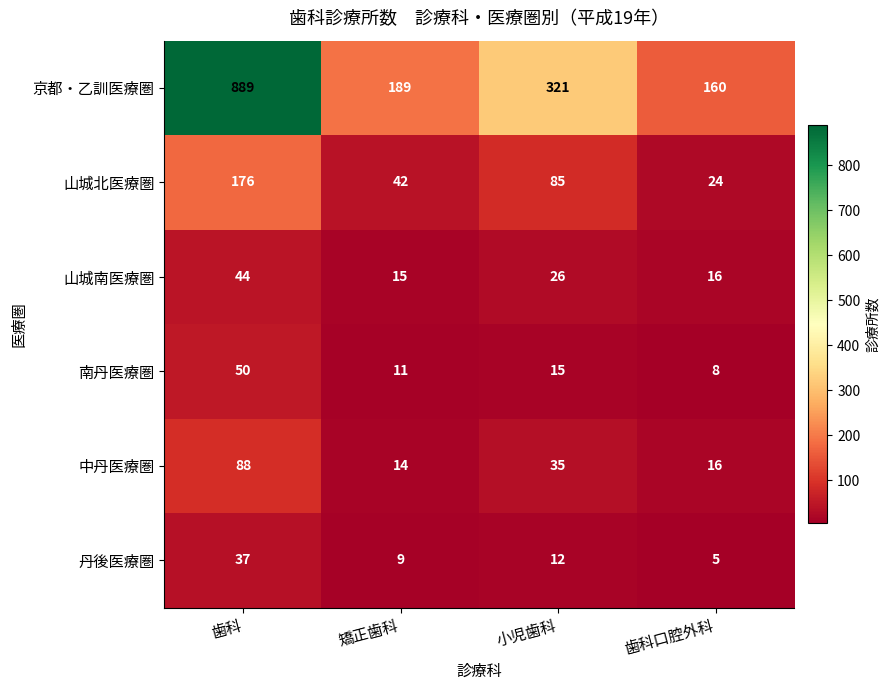

Count the 山城北医療圏 values in the range 42 to 176.

3